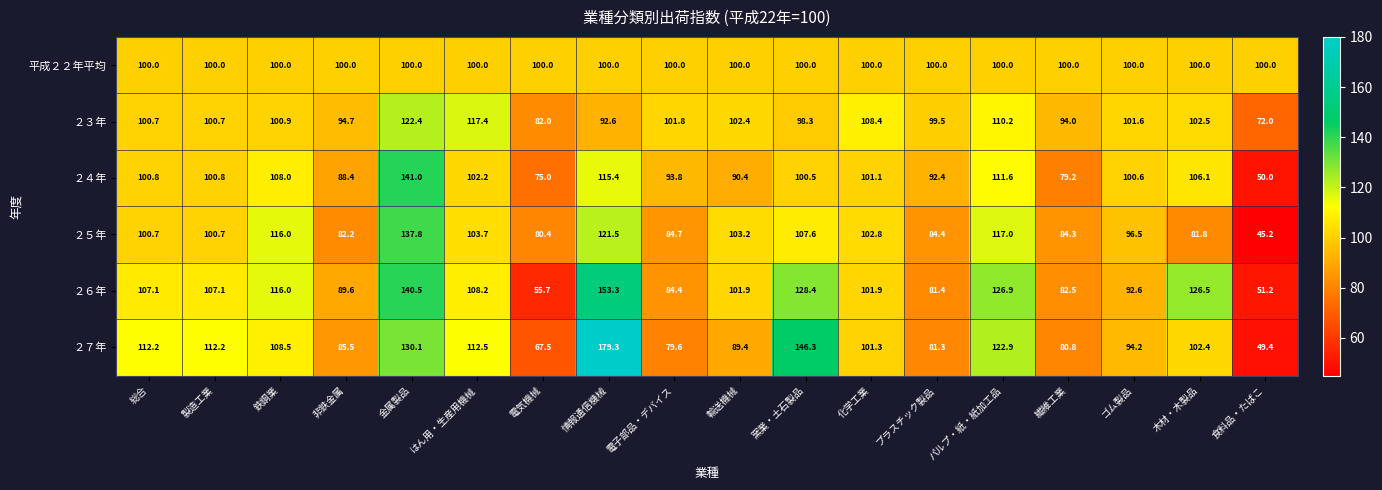

Where is ２４年 nearest to the value 95?

電子部品・デバイス